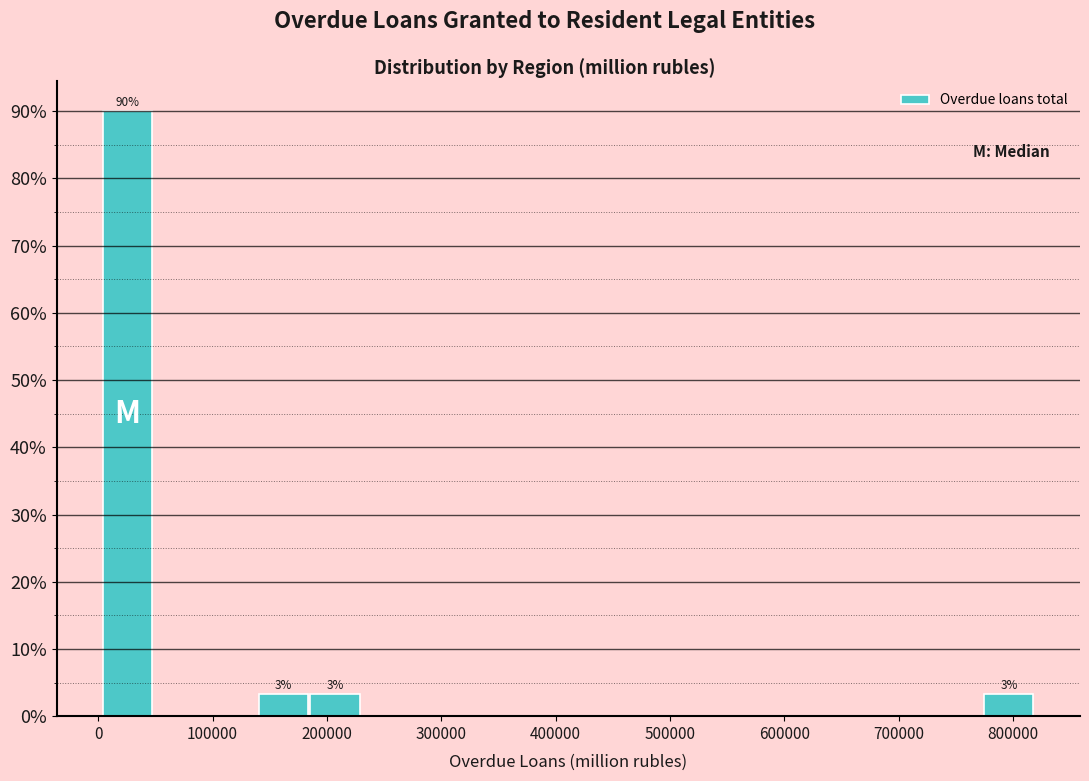

Over which range of the x-axis is the bar tallest?

0 to 50000